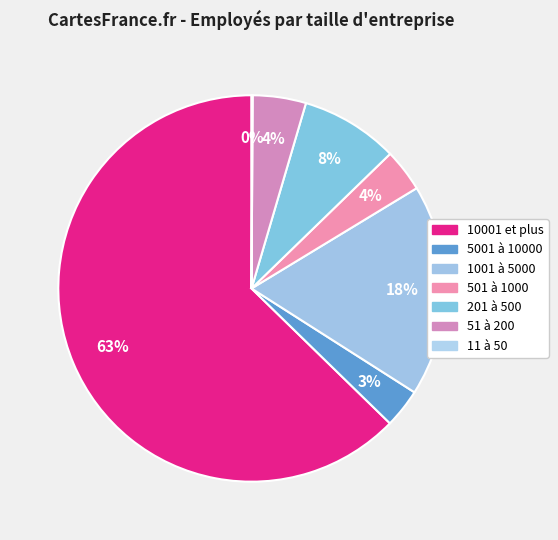

Between 11 à 50 and 501 à 1000, which is larger?

501 à 1000